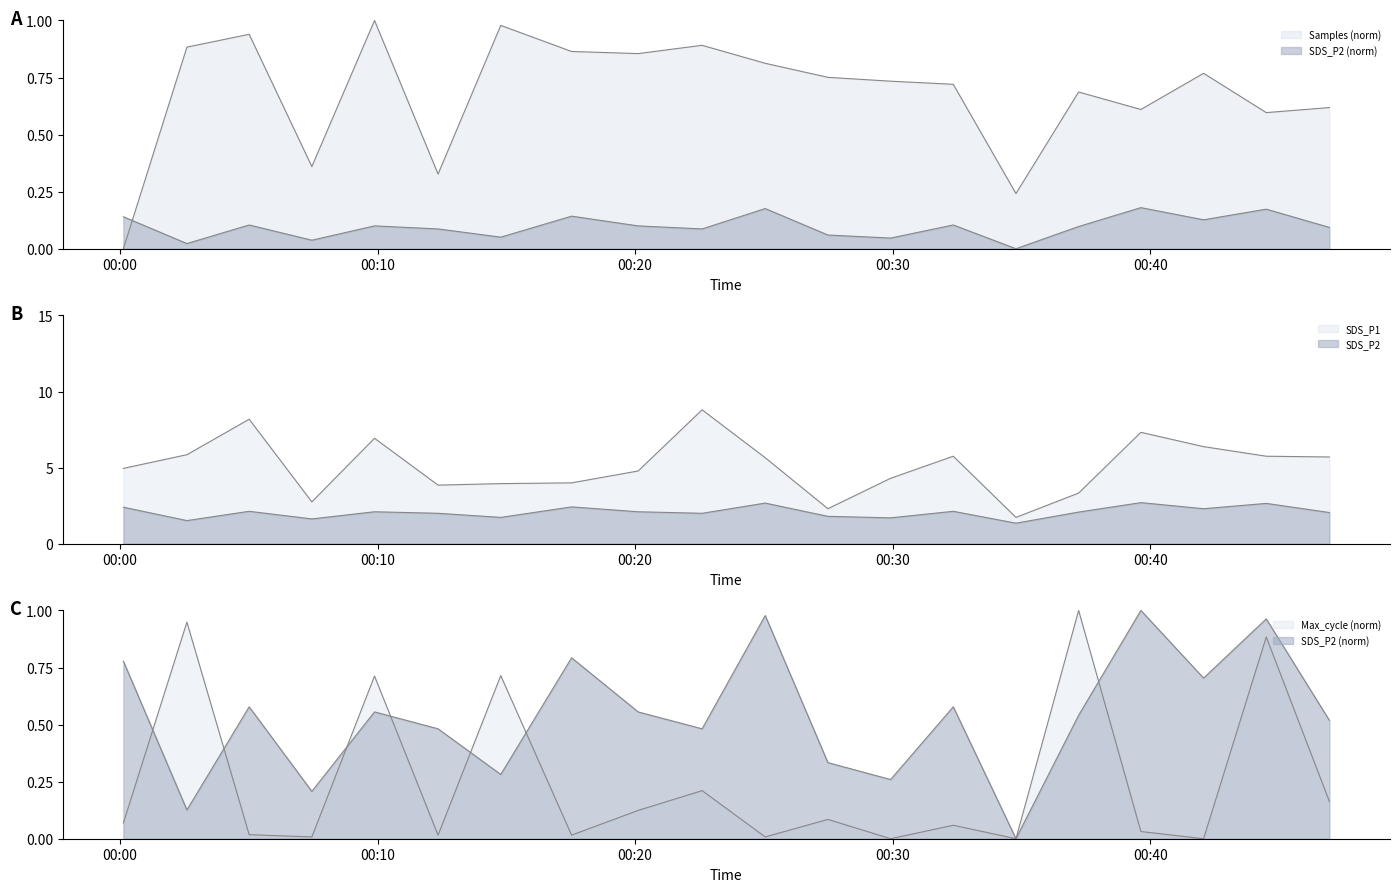

What is the difference between the maximum and second lowest values in the Samples series?

0.8